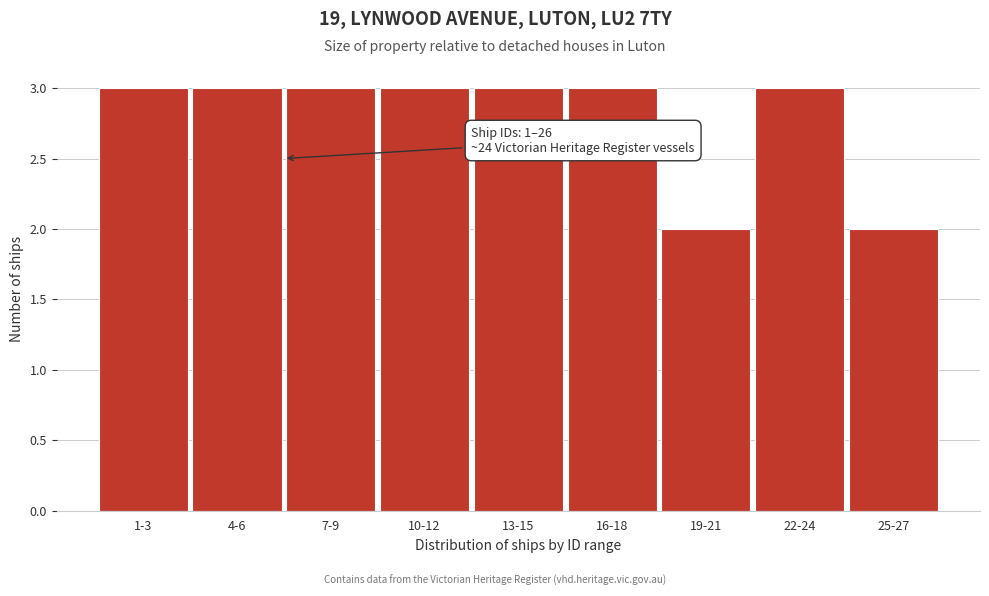

Reading right to left, transcribe all the data shown in this chart.

25-27=2	22-24=3	19-21=2	16-18=3	13-15=3	10-12=3	7-9=3	4-6=3	1-3=3